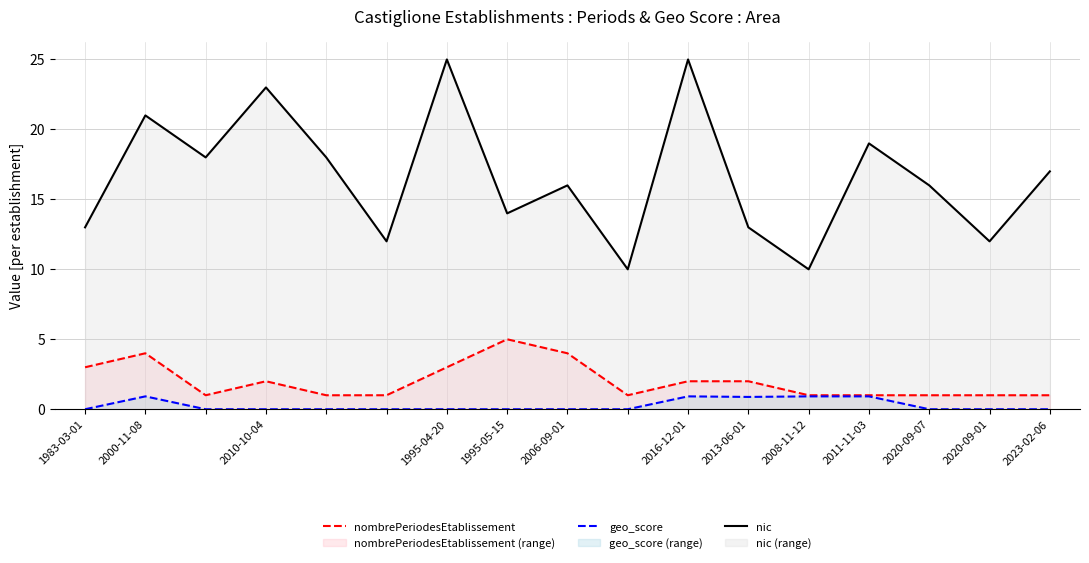

What is the total value across all series at 1983-03-01?

16.0